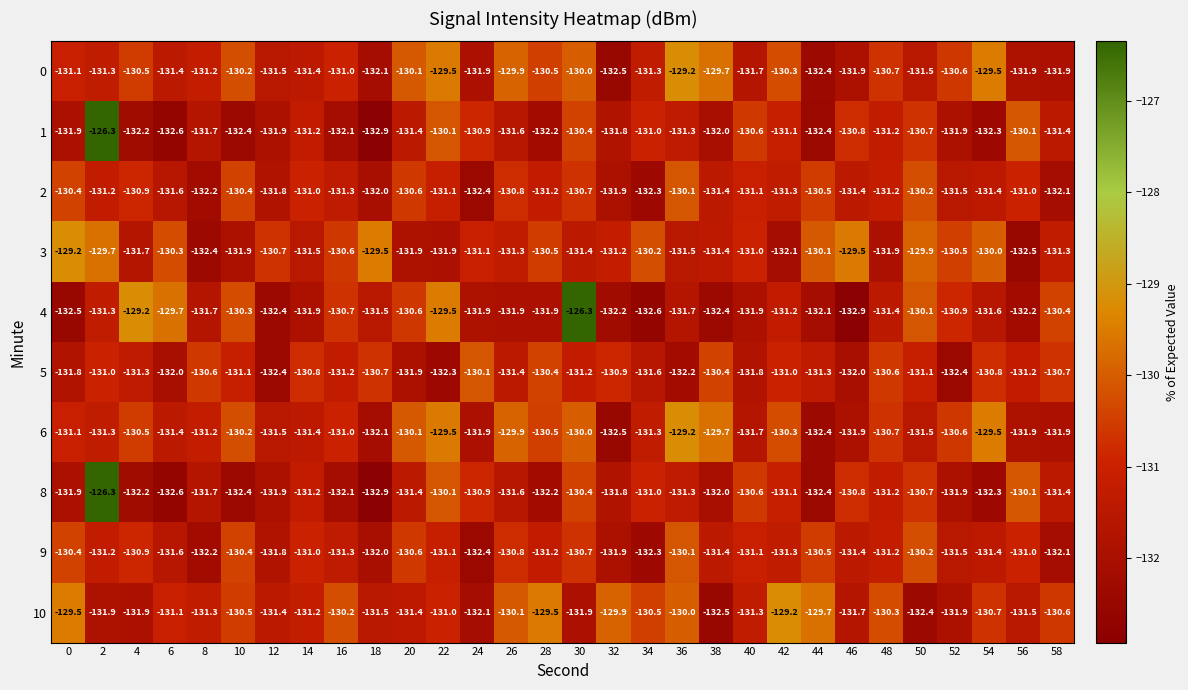

Read the 8 value at 34.

-131.0